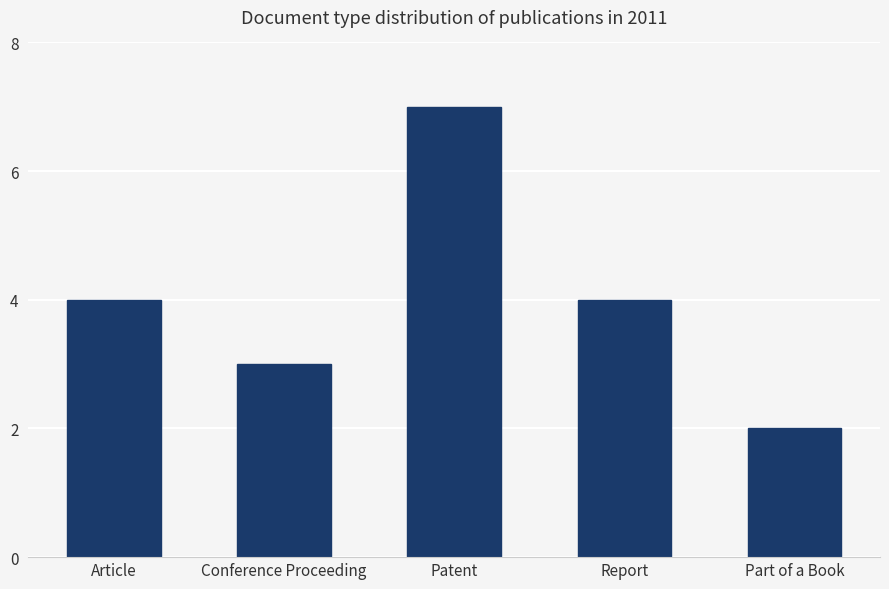

What value does the data have at Conference Proceeding?

3